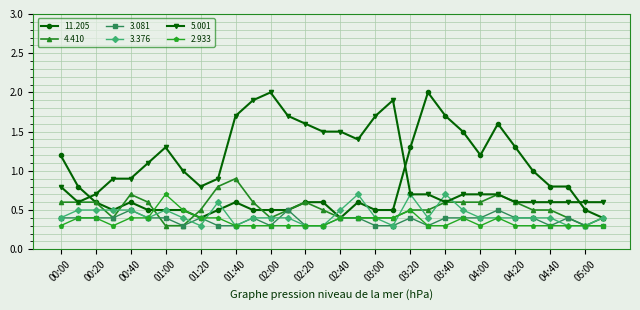

What is the highest value of the 4.410 series?

0.9